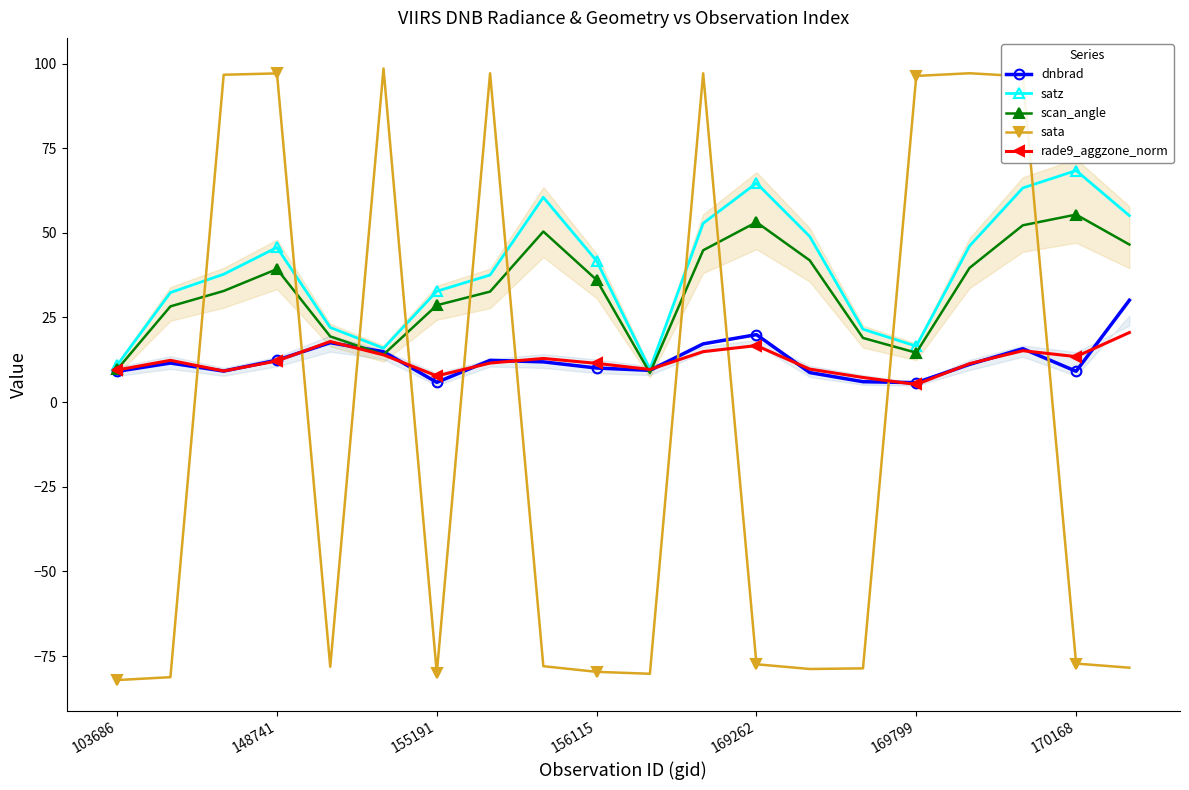

What is the value of the rade9_aggzone_norm point at the 8th from the left?

11.5